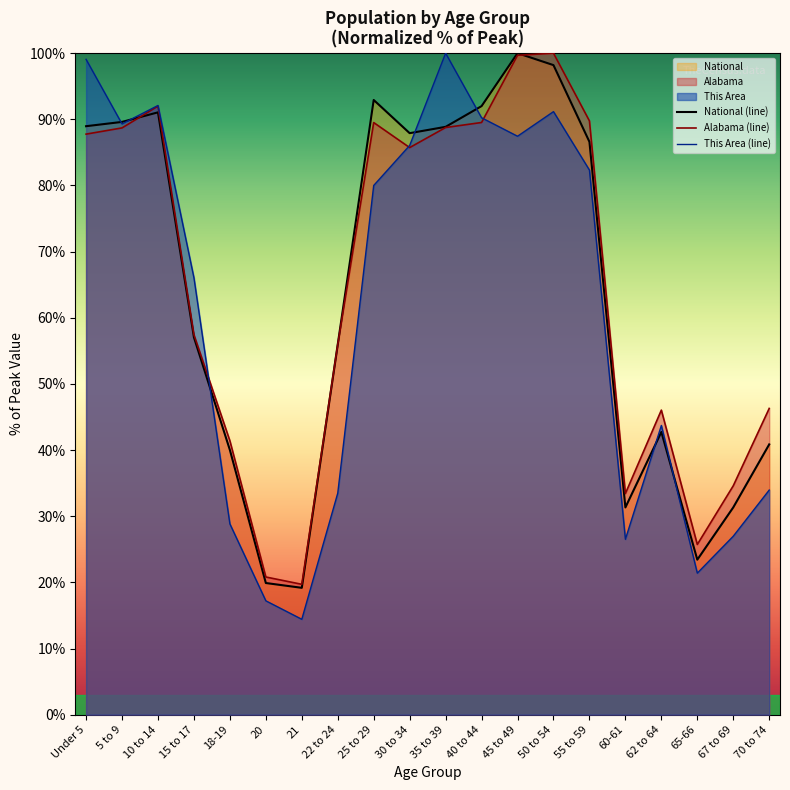

The Alabama (line) series shows 66.0 at 62 to 64. True or false?

False